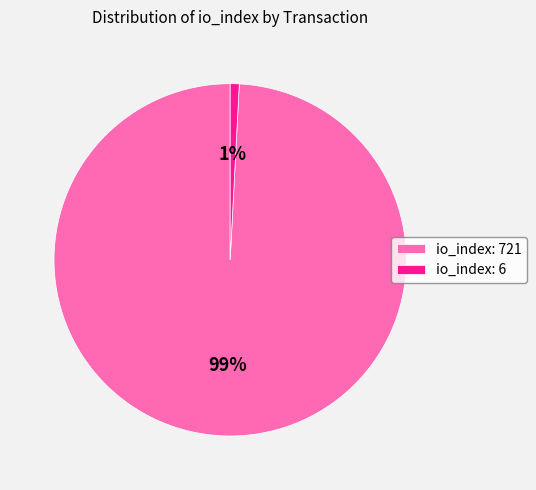

Is it true that io_index: 721 is 99% of the pie?

True